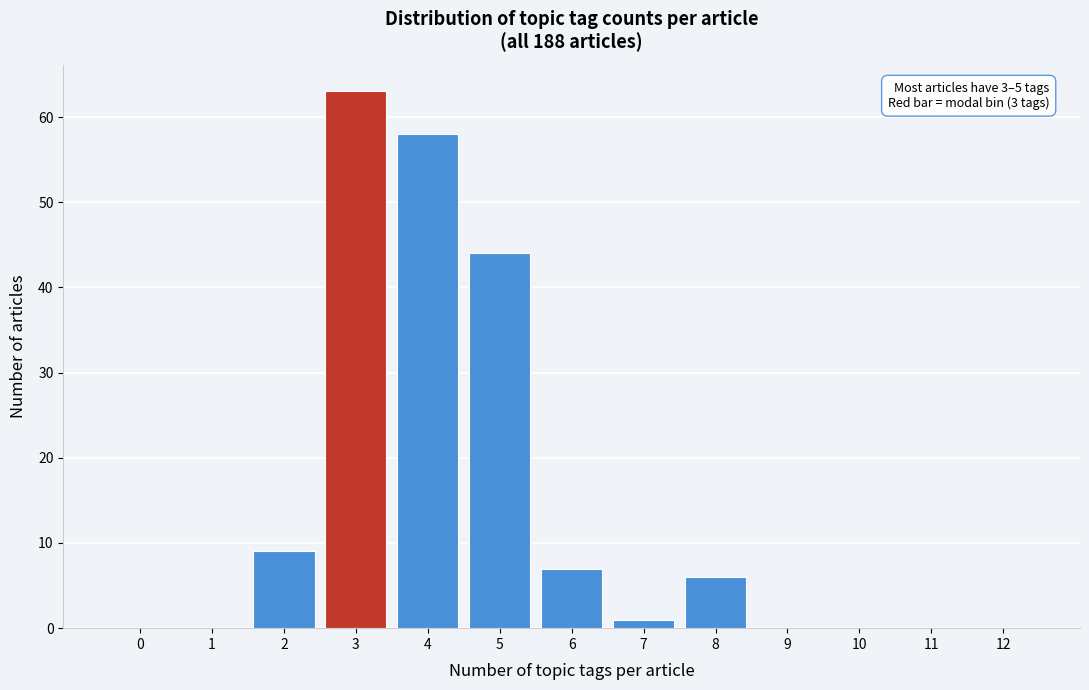

Reading left to right, transcribe all the data shown in this chart.

0=0	1=0	2=9	3=63	4=58	5=44	6=7	7=1	8=6	9=0	10=0	11=0	12=0